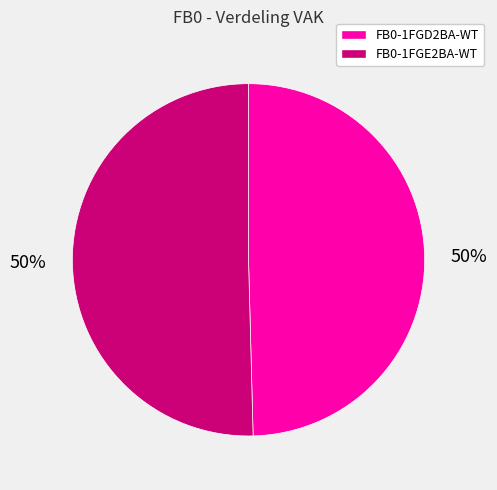

To the nearest percent, what portion does FB0-1FGE2BA-WT represent?

50%